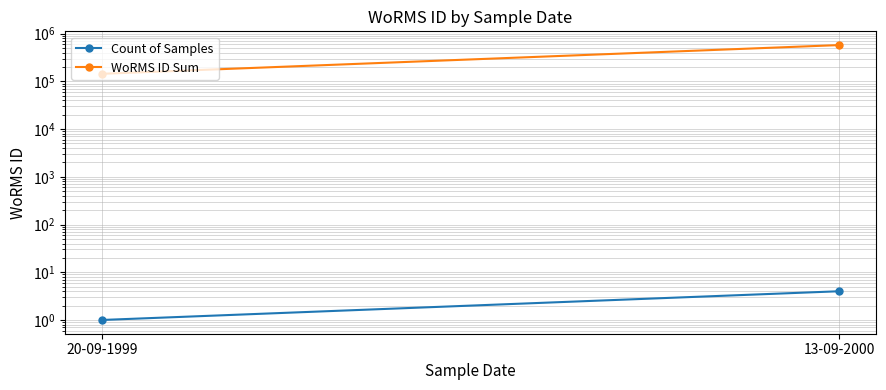

What is the difference between the maximum and minimum values in the Count of Samples series?

3